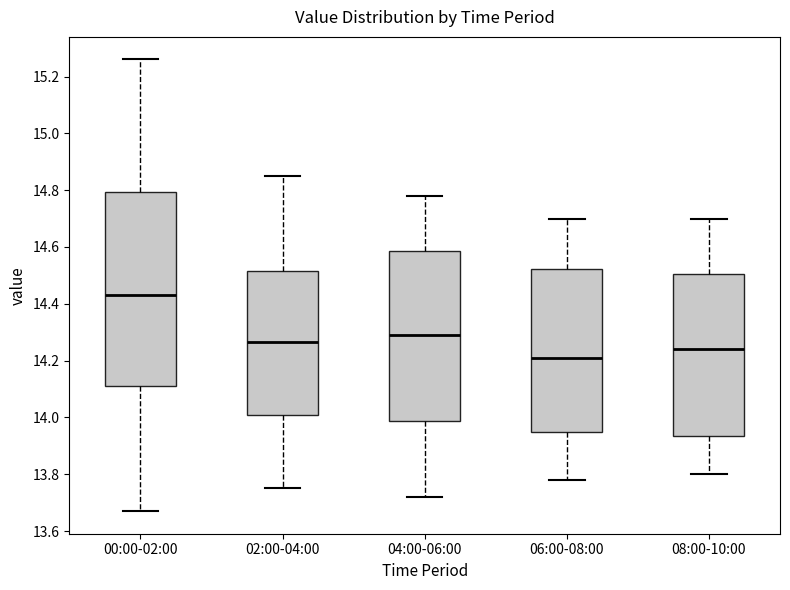

Which box has the lowest median line?

06:00-08:00